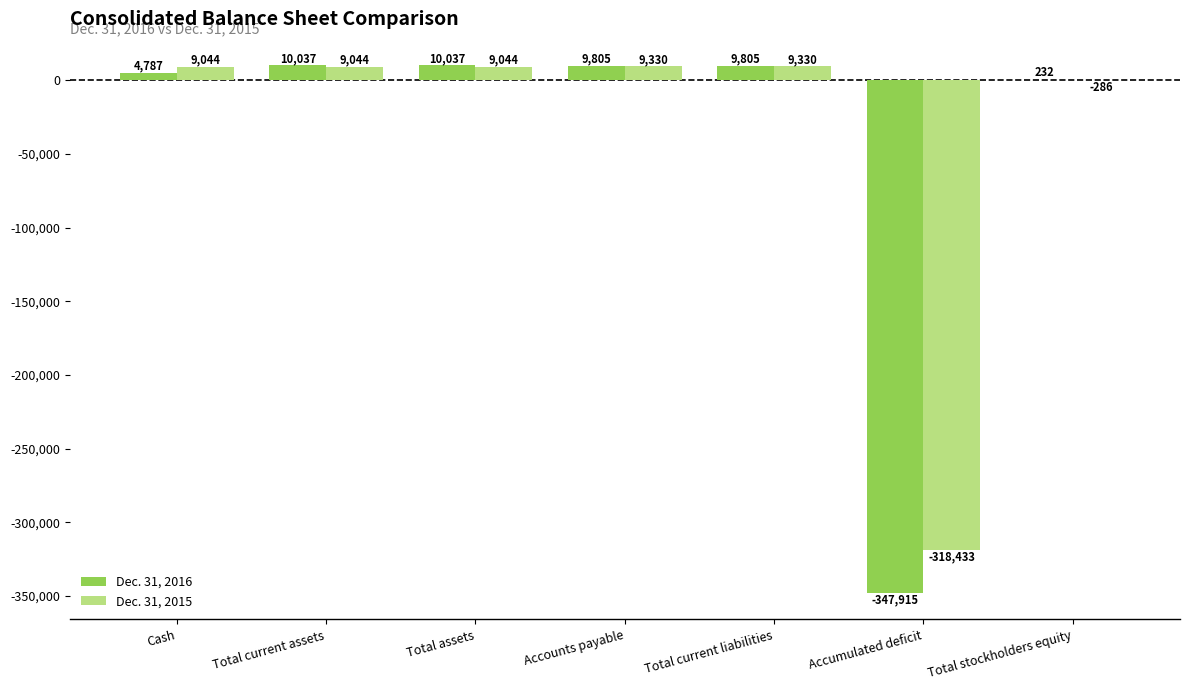

Between Total assets and Total current liabilities, which series saw the biggest shift?

Dec. 31, 2015